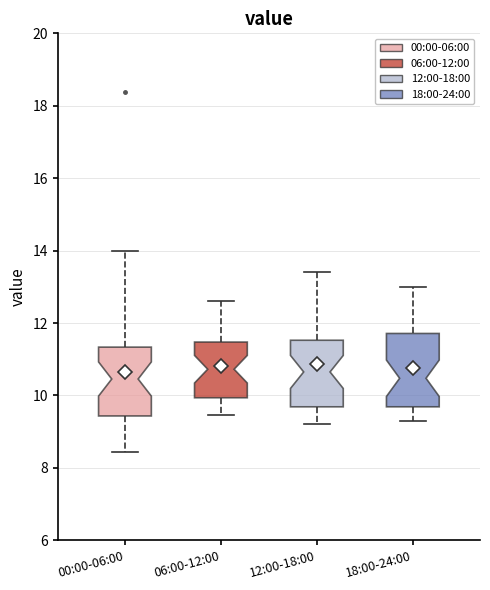

Where is the upper edge of the box for 06:00-12:00 on the y-axis? The values are not printed on the chart, so give them approximately, as read against the axis.

11.4